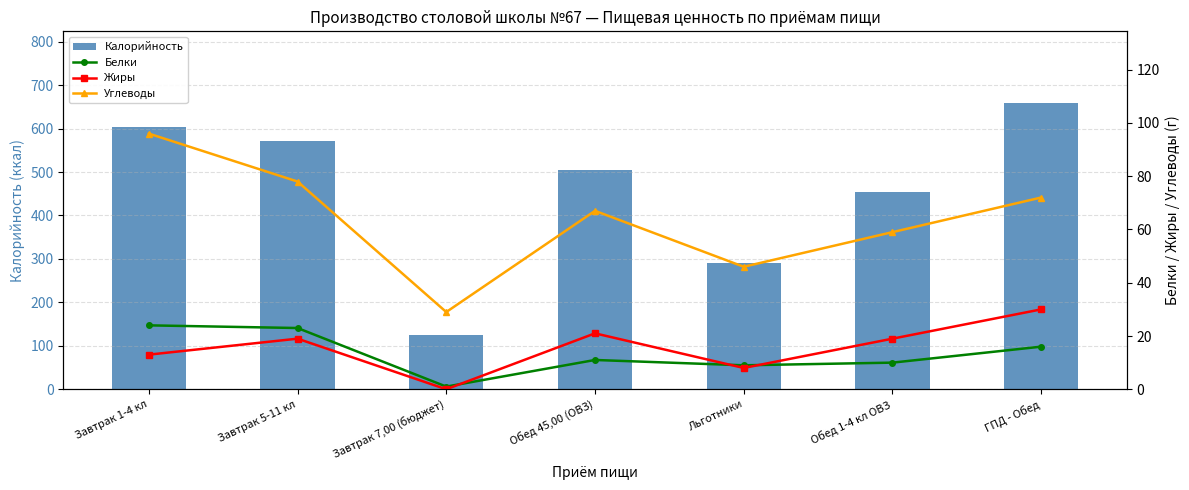

Which category has the lowest value across all series?

Завтрак 7,00 (бюджет)